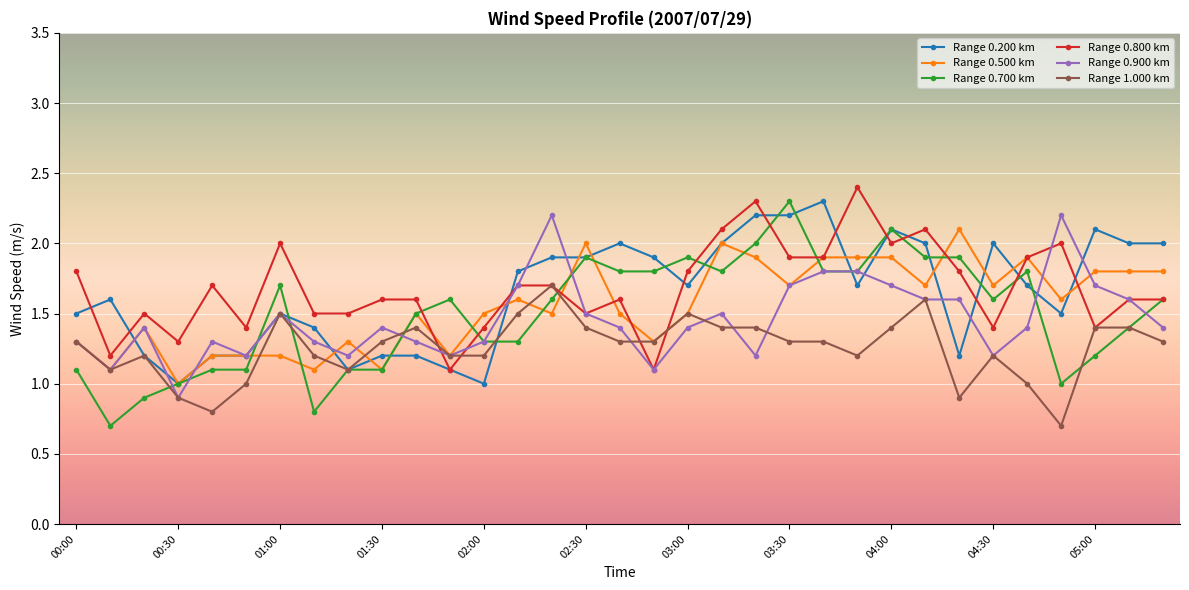

What is the difference between the maximum and second lowest values in the Range 0.200 km series?

1.3